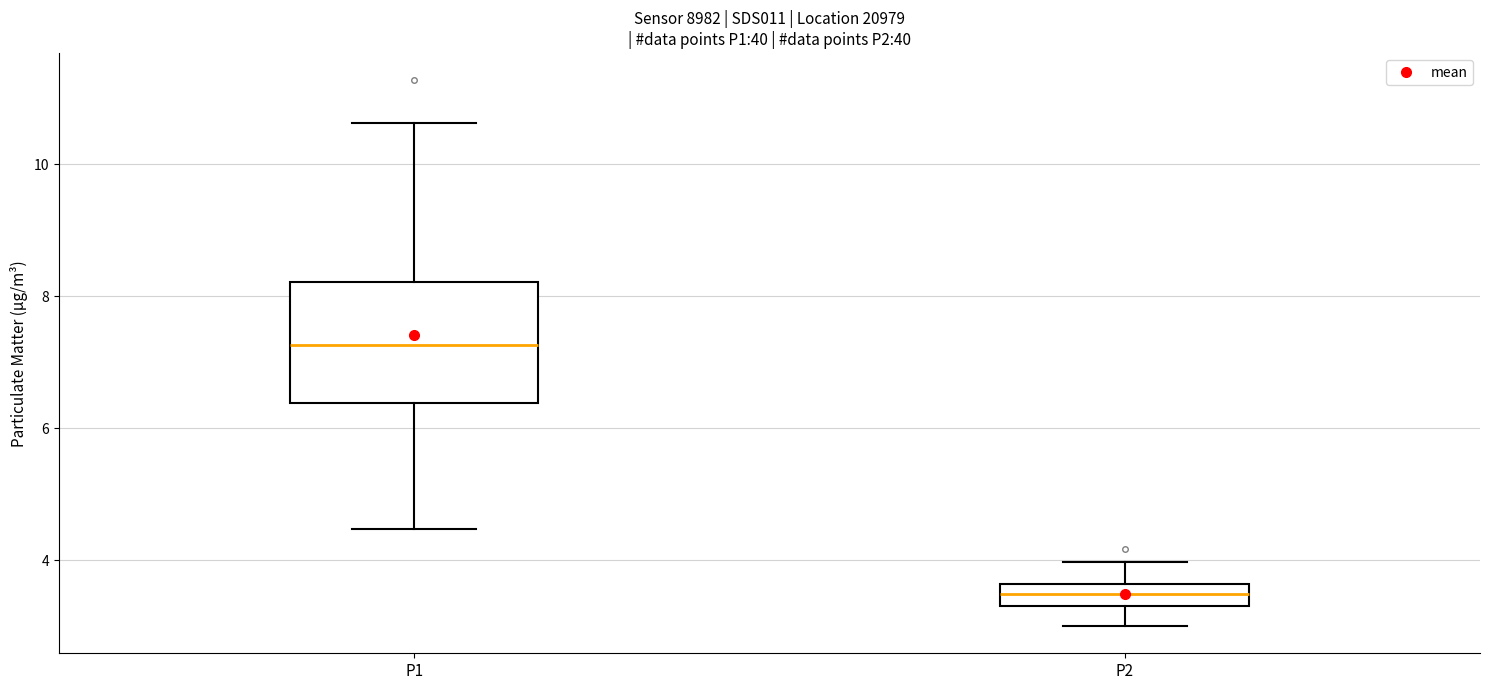

Comparing the boxes themselves (not the whiskers), which one is the tallest?

P1